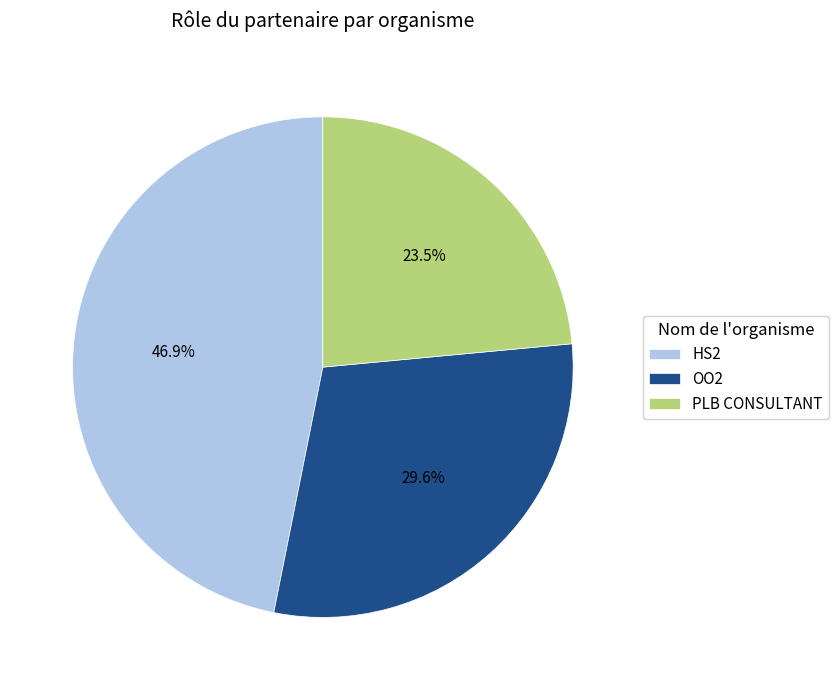

Which has a higher value, OO2 or PLB CONSULTANT?

OO2